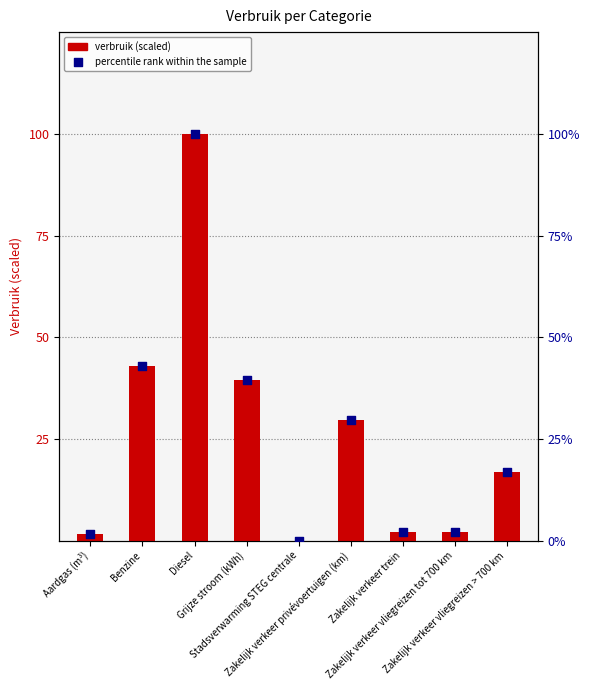

Which series has the largest Y range (max minus min)?

verbruik (scaled)